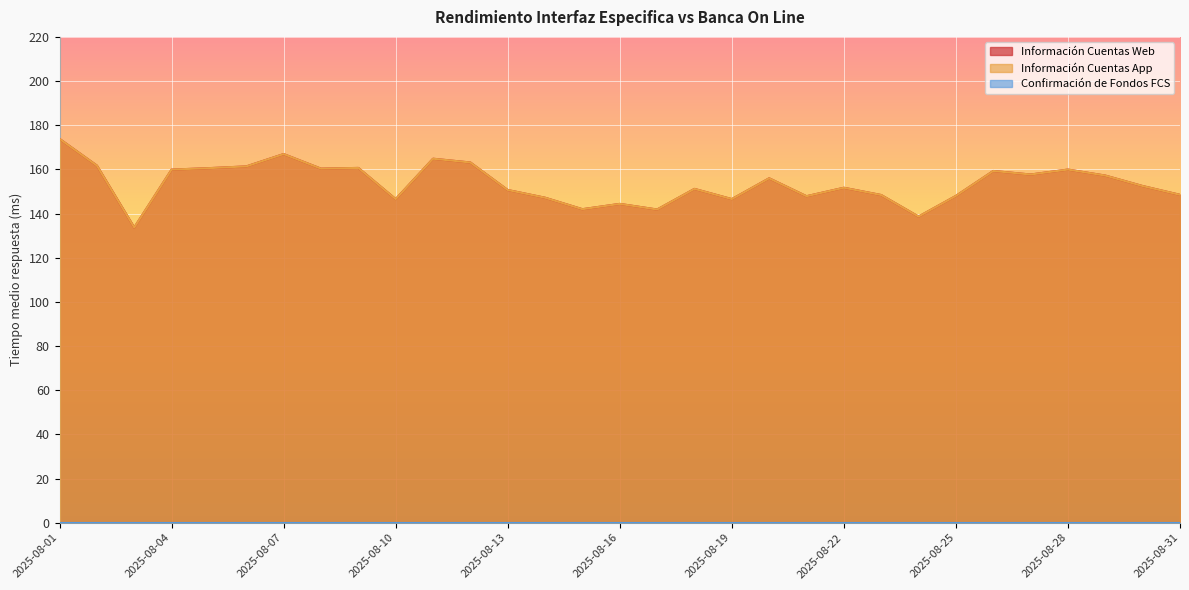

True or false: Información Cuentas Web and Información Cuentas App intersect in this chart.

False